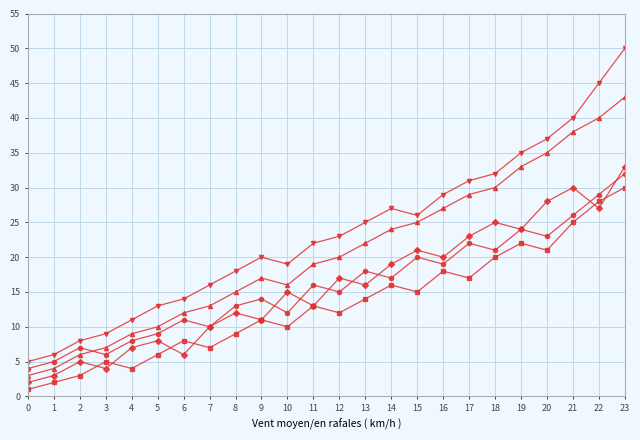

How many series are shown in this chart?

5